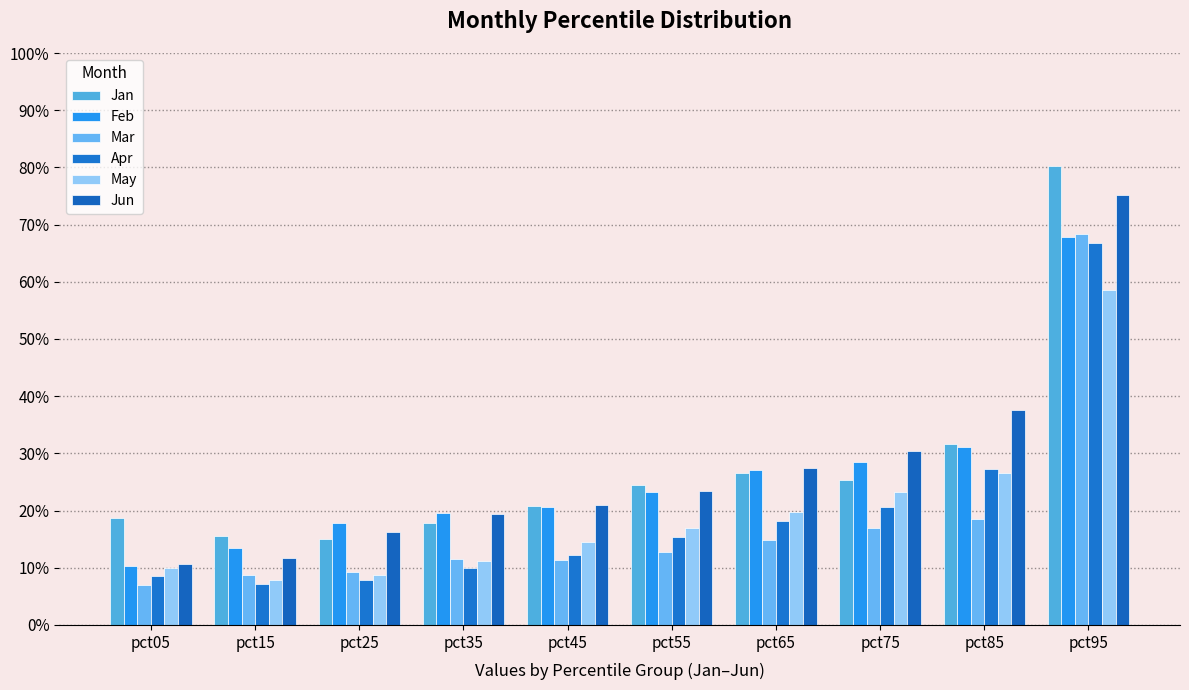

What is the value of the Jan bar at the 8th from the left?

0.3